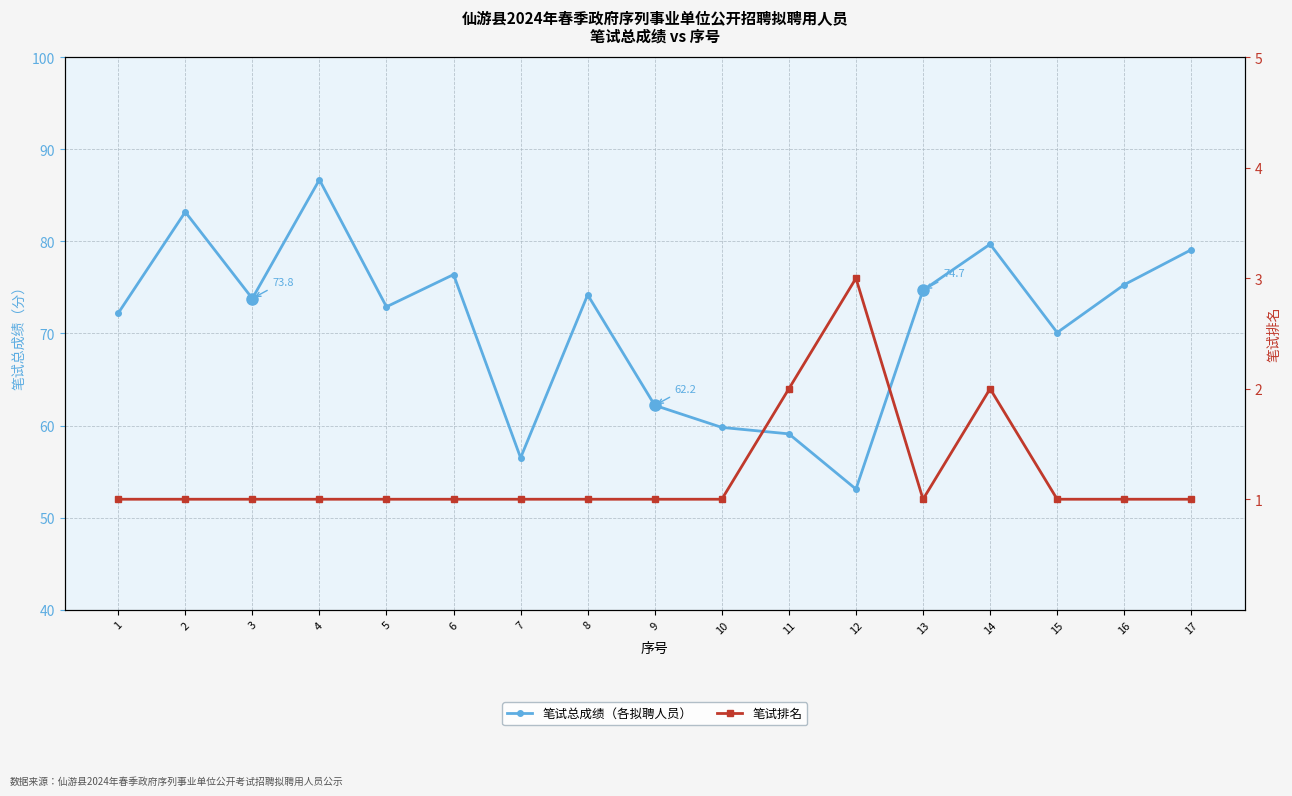

The 笔试排名 series shows 1.0 at 1. True or false?

True